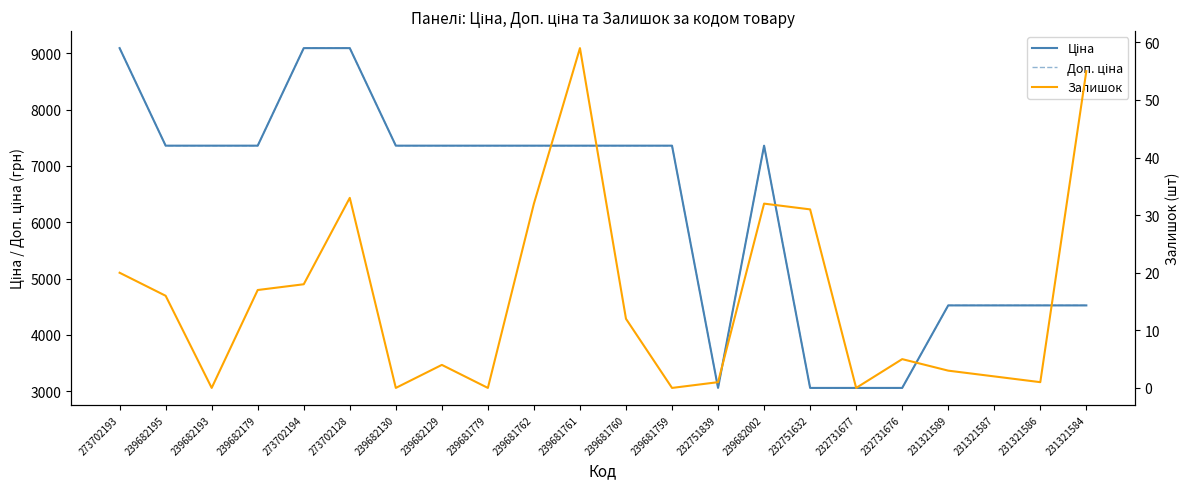

Reading right to left, what are all the values shown in this chart?

Ціна: 231321584=4524.7	231321586=4524.7	231321587=4524.7	231321589=4524.7	232731676=3059.7	232731677=3059.7	232751632=3059.7	239682002=7360.2	232751839=3059.7	239681759=7360.2	239681760=7360.2	239681761=7360.2	239681762=7360.2	239681779=7360.2	239682129=7360.2	239682130=7360.2	273702128=9092.0	273702194=9092.0	239682179=7360.2	239682193=7360.2	239682195=7360.2	273702193=9092.0
Доп. ціна: 231321584=4525.0	231321586=4525.0	231321587=4525.0	231321589=4525.0	232731676=3060.0	232731677=3060.0	232751632=3060.0	239682002=7360.2	232751839=3060.0	239681759=7360.2	239681760=7360.2	239681761=7360.2	239681762=7360.2	239681779=7360.2	239682129=7360.2	239682130=7360.2	273702128=9092.0	273702194=9092.0	239682179=7360.2	239682193=7360.2	239682195=7360.2	273702193=9092.0
Залишок: 231321584=55.0	231321586=1.0	231321587=2.0	231321589=3.0	232731676=5.0	232731677=0.0	232751632=31.0	239682002=32.0	232751839=1.0	239681759=0.0	239681760=12.0	239681761=59.0	239681762=32.0	239681779=0.0	239682129=4.0	239682130=0.0	273702128=33.0	273702194=18.0	239682179=17.0	239682193=0.0	239682195=16.0	273702193=20.0